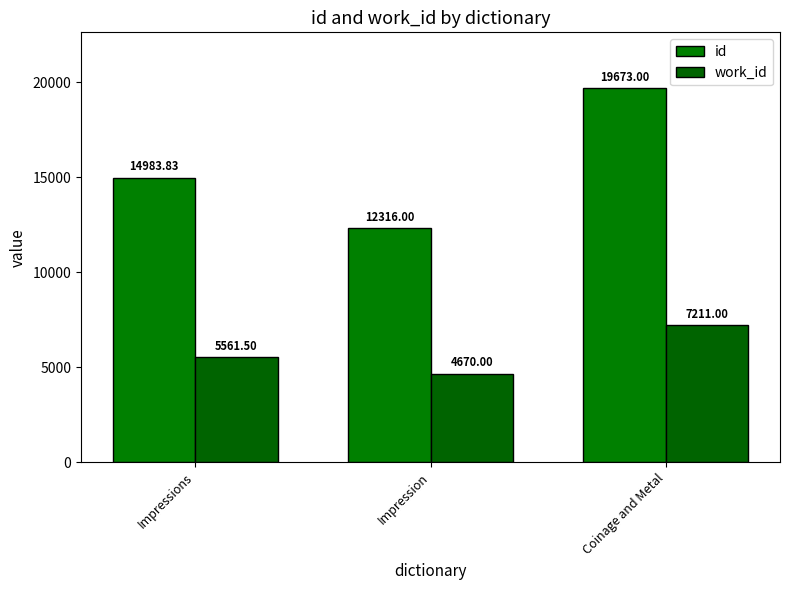

What position from the left is Coinage and Metal?

3